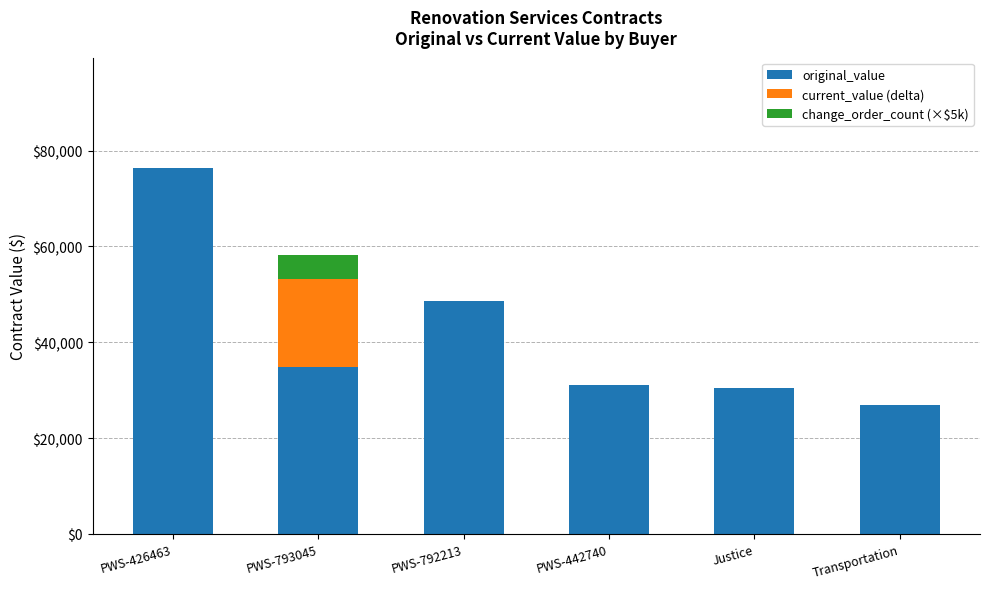

Reading left to right, what are the values for original_value?

PWS-426463=76450.9	PWS-793045=34895.0	PWS-792213=48638.0	PWS-442740=31000.0	Justice=30531.2	Transportation=26900.0